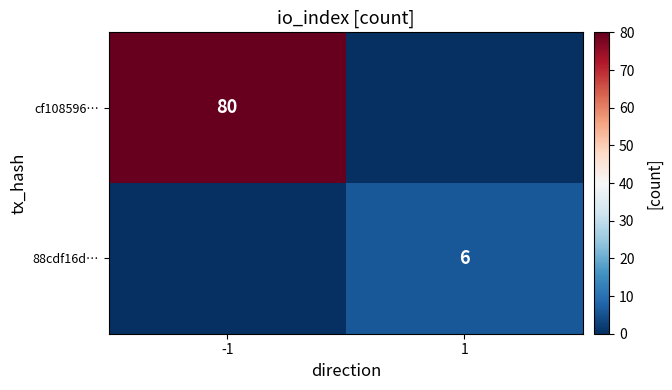

The 88cdf16d… series shows 1 at 1. True or false?

False